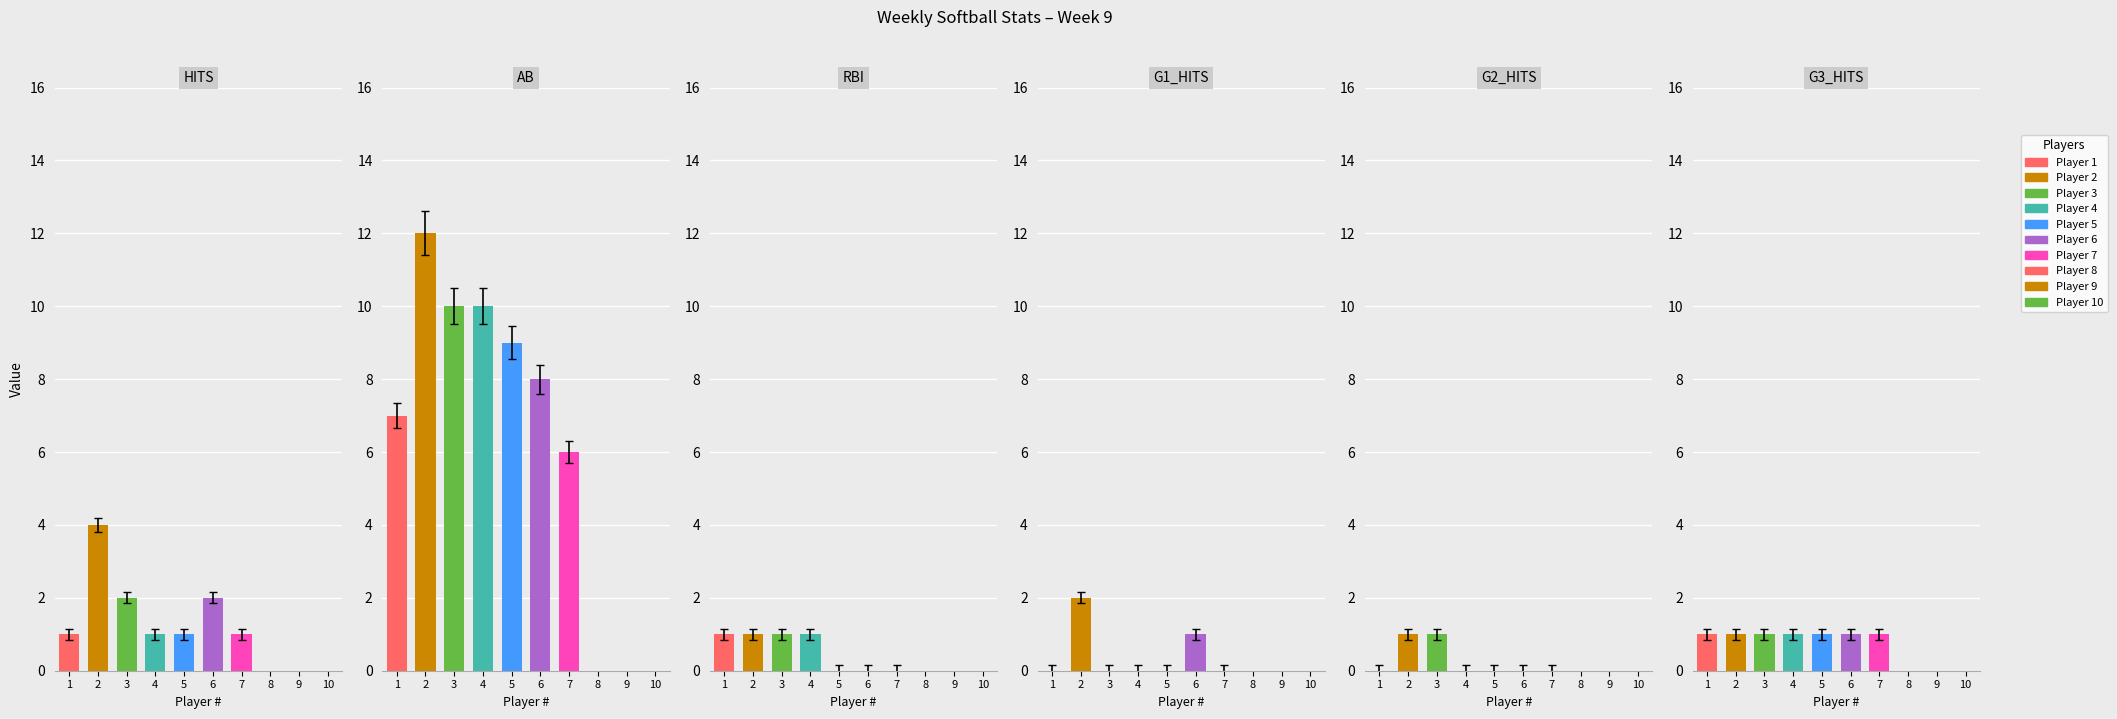

Is it true that G1_HITS equals 1 at 5?

False